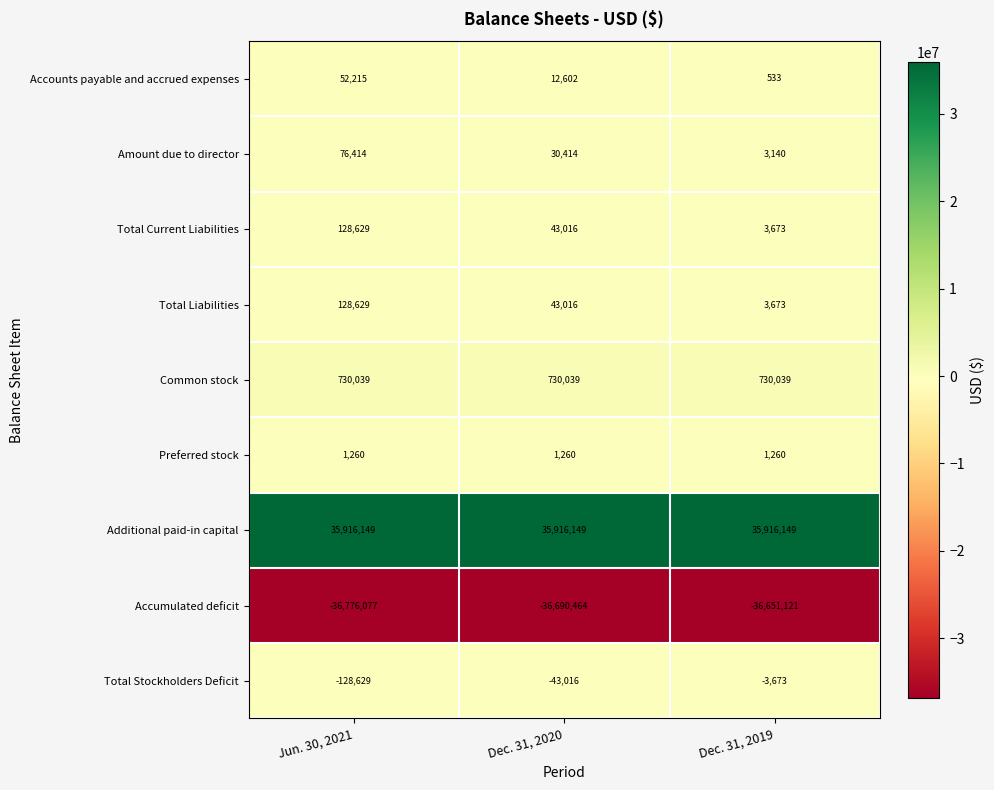

What is the difference between the highest and lowest values at Dec. 31, 2020?

72606613